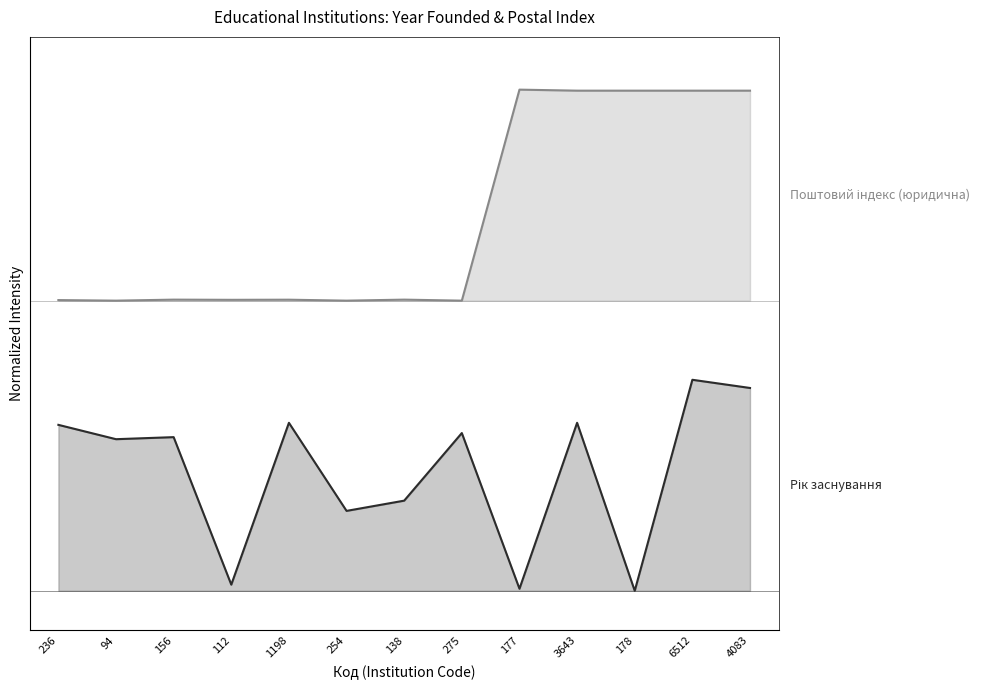

True or false: Поштовий індекс (юридична) (line) and Рік заснування (line) cross at least once.

False